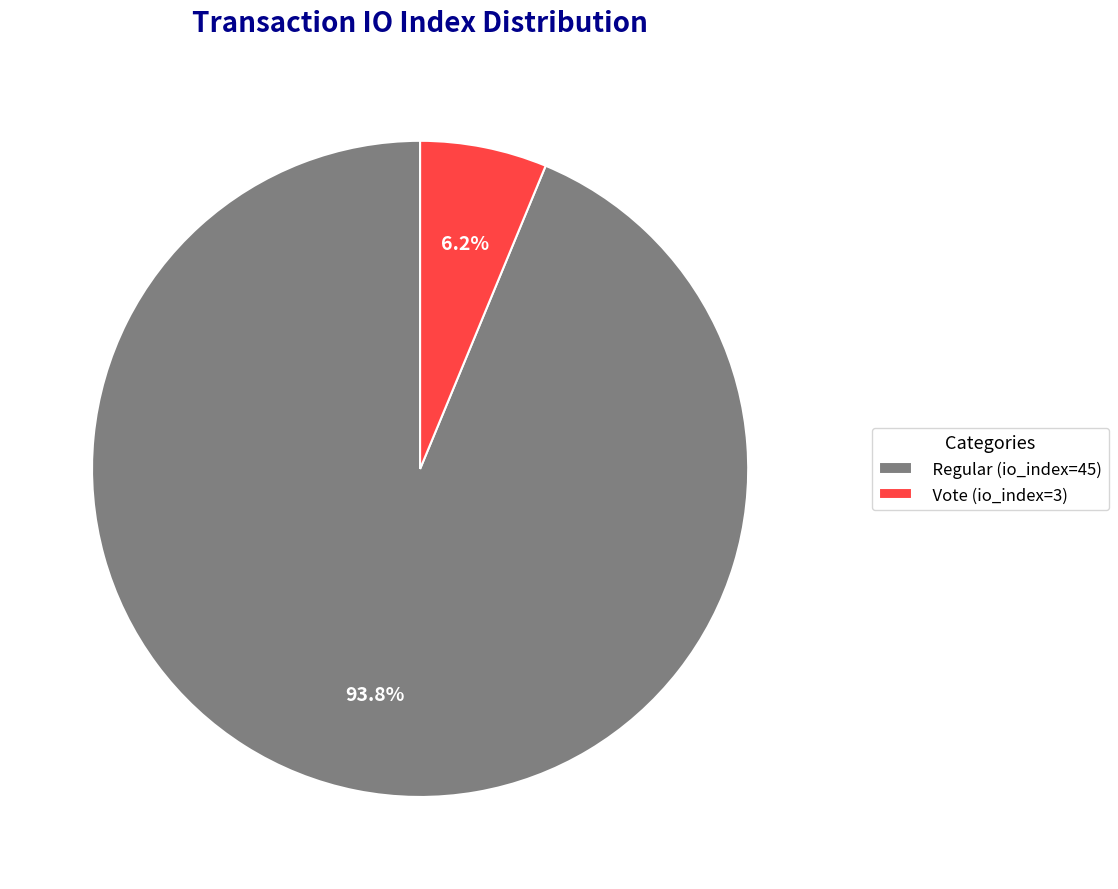

How many slices are in this pie chart?

2